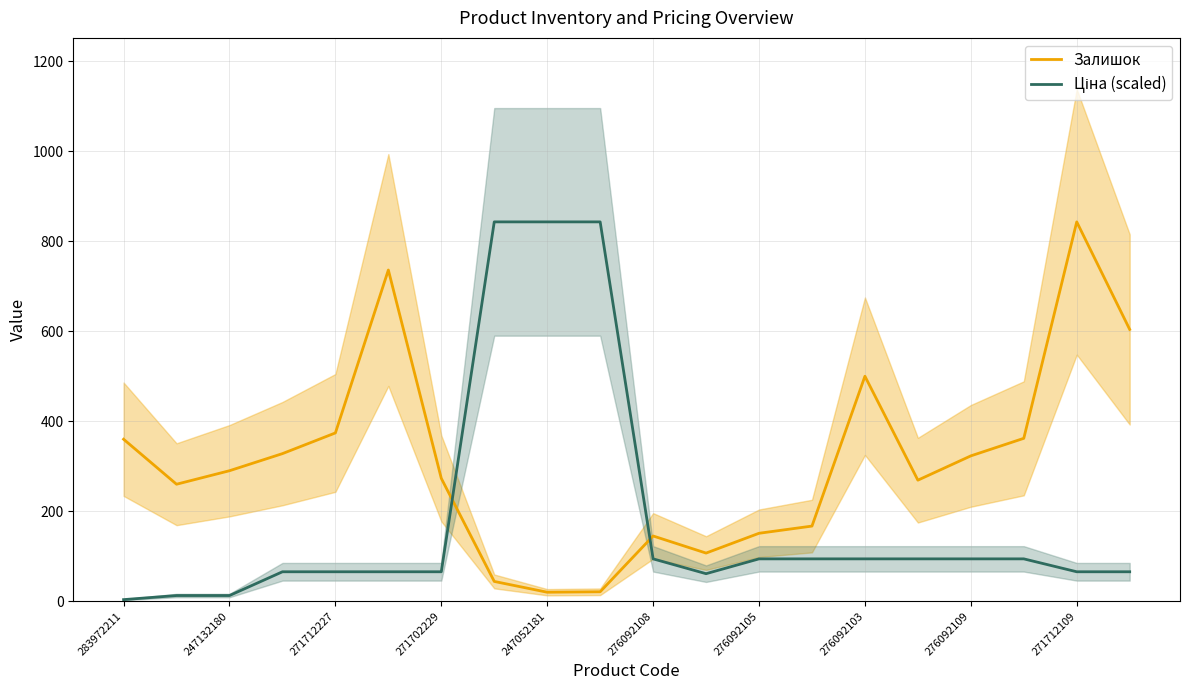

How many lines are shown in the chart?

2